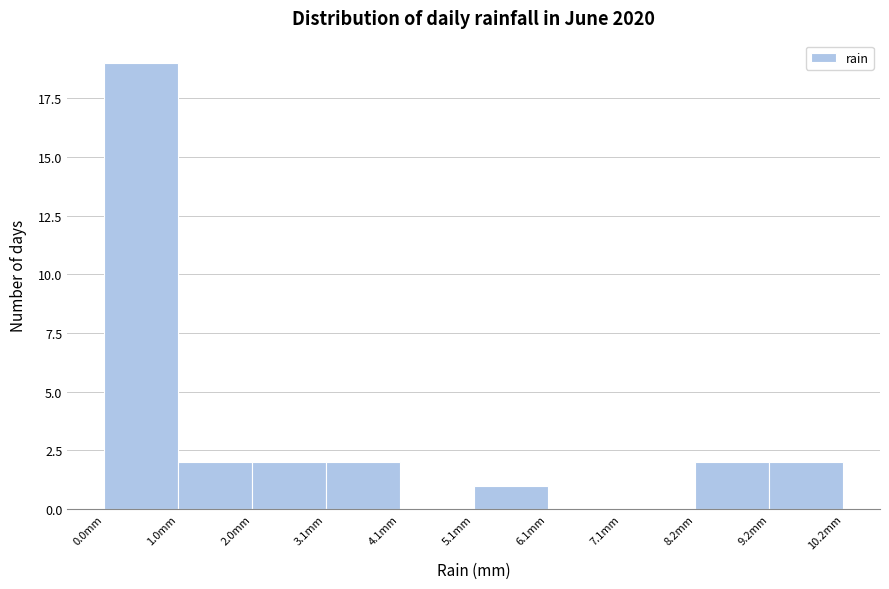

Reading left to right, list every bar in this chart as the range it spans on the x-axis followed by its height. Neither the bar edges nor the heights are printed on the chart, so give them approximately, as read against the axes.

0.00 to 1.02: 19
1.02 to 2.04: 2
2.04 to 3.06: 2
3.06 to 4.08: 2
4.08 to 5.10: 0
5.10 to 6.12: 1
6.12 to 7.14: 0
7.14 to 8.16: 0
8.16 to 9.18: 2
9.18 to 10.20: 2